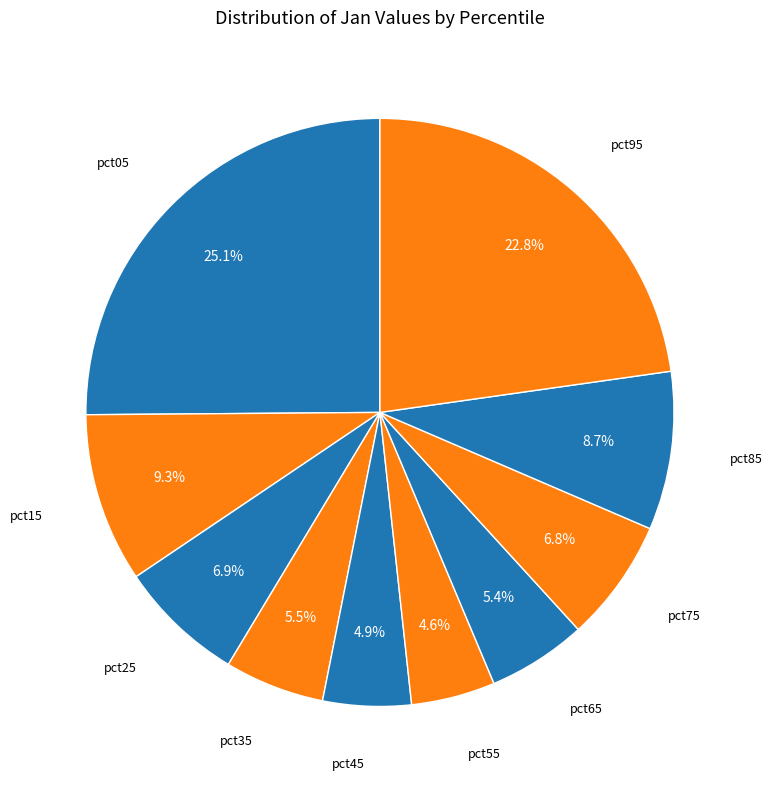

Count the number of slices in the pie.

10